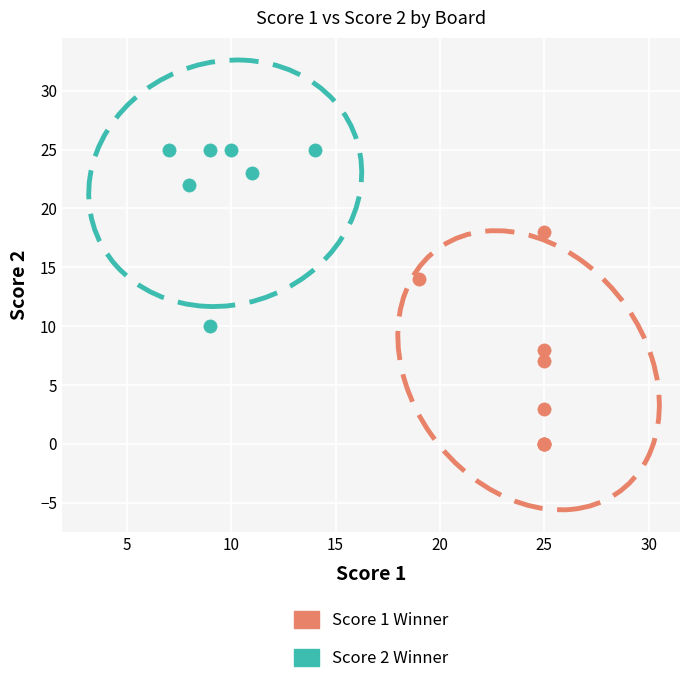

Which series has the widest spread of Y values?

Score 1 Winner